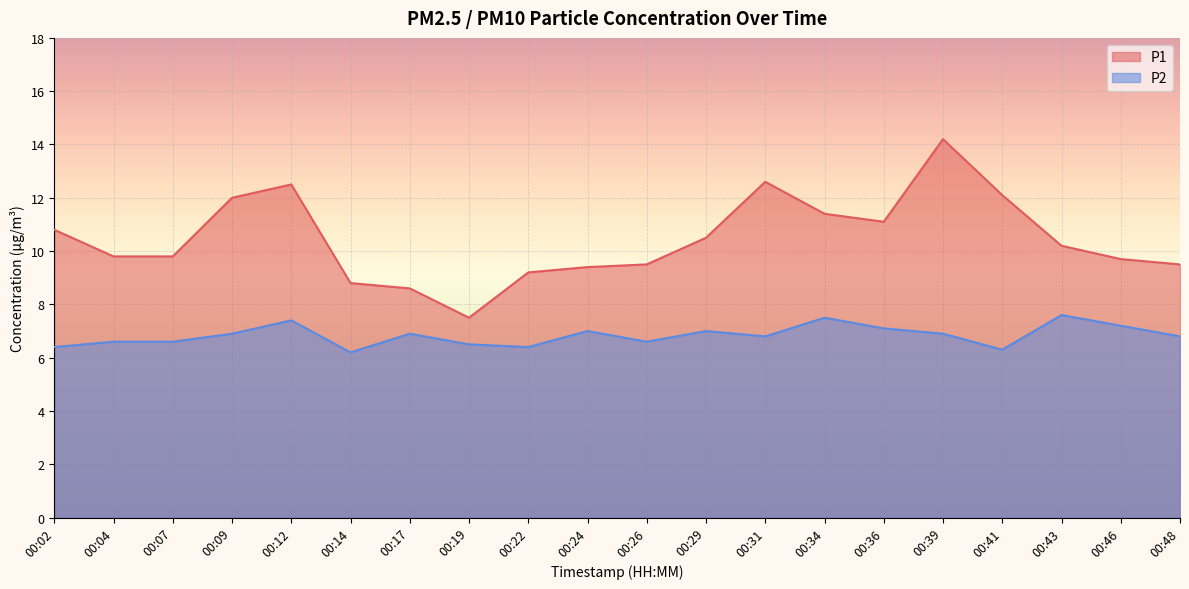

What is the value of the P1 point at the 5th from the left?

12.5